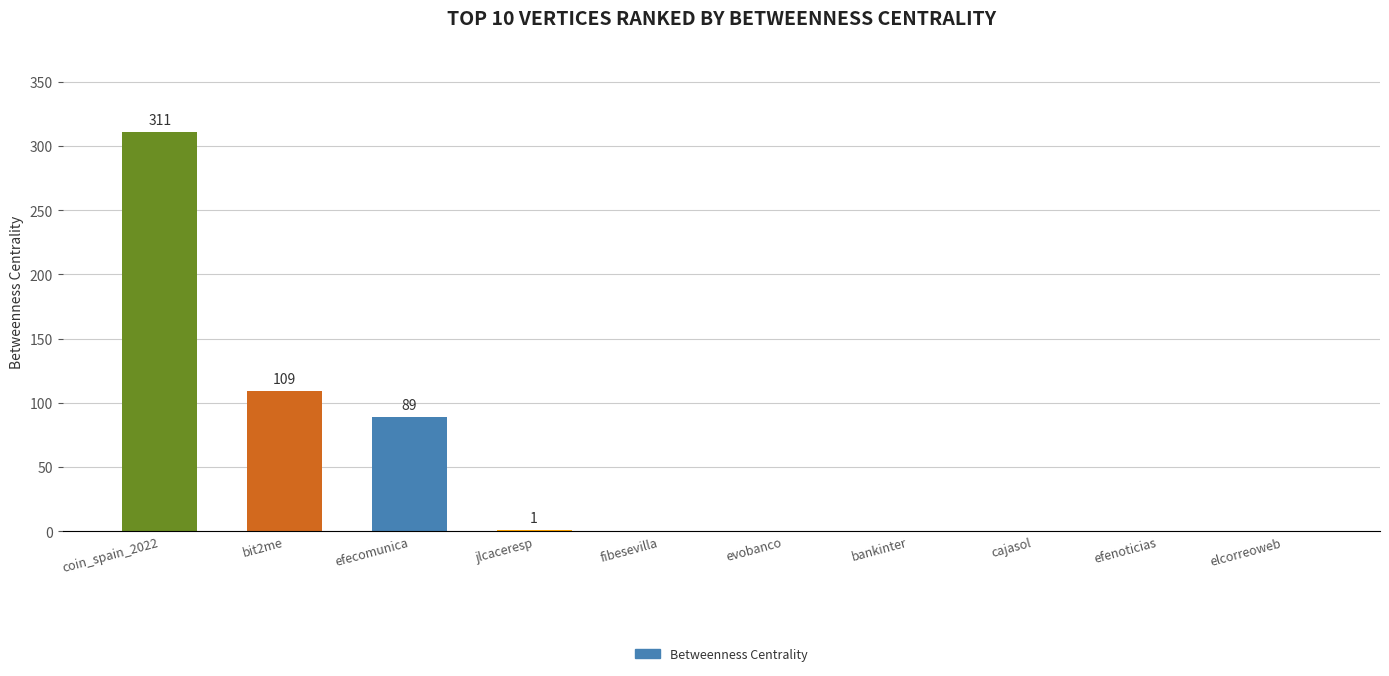

What is the sum of the values at elcorreoweb and efecomunica?

89